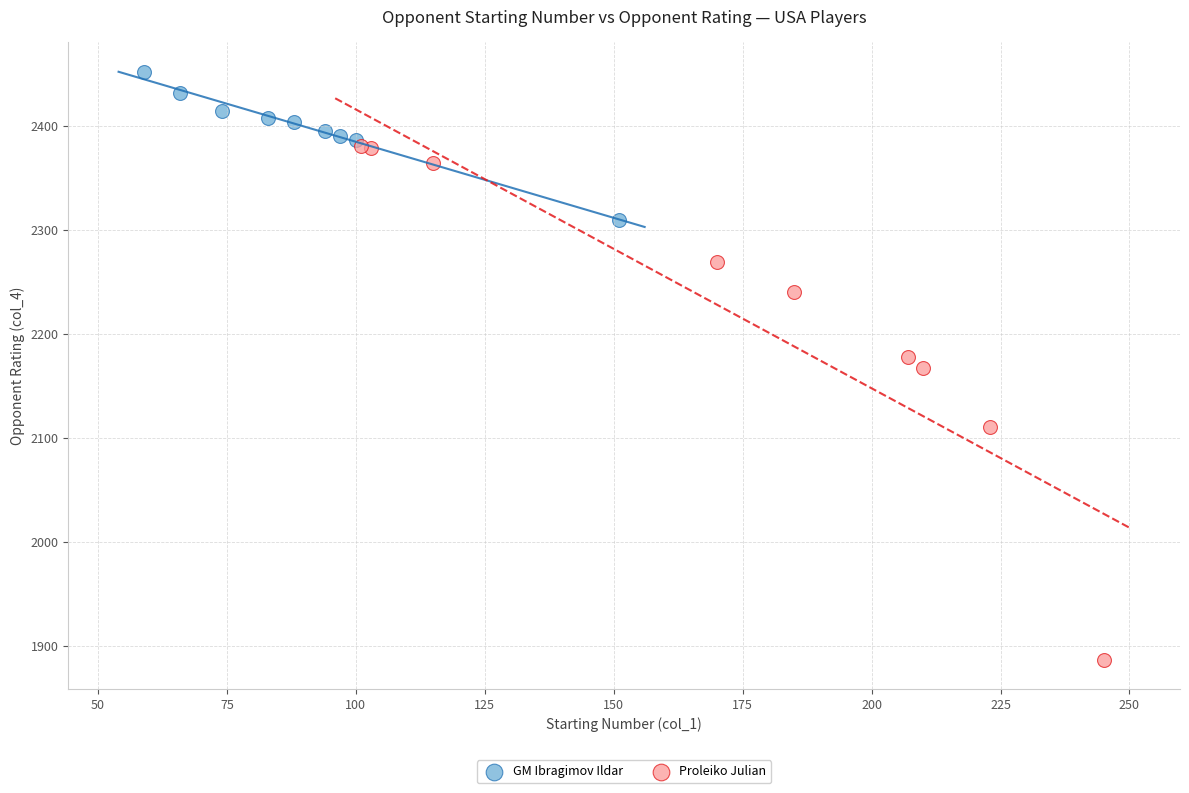

Which series reaches the maximum Y coordinate?

GM Ibragimov Ildar